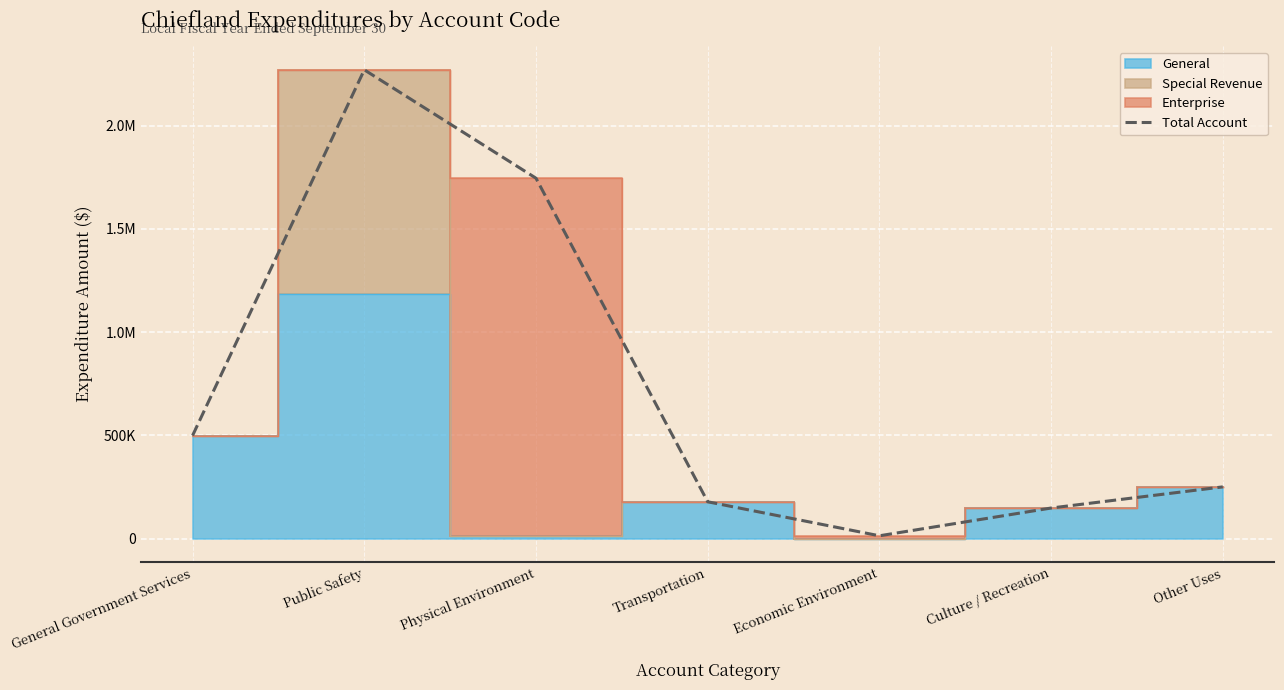

Where is the first local maximum?

Public Safety